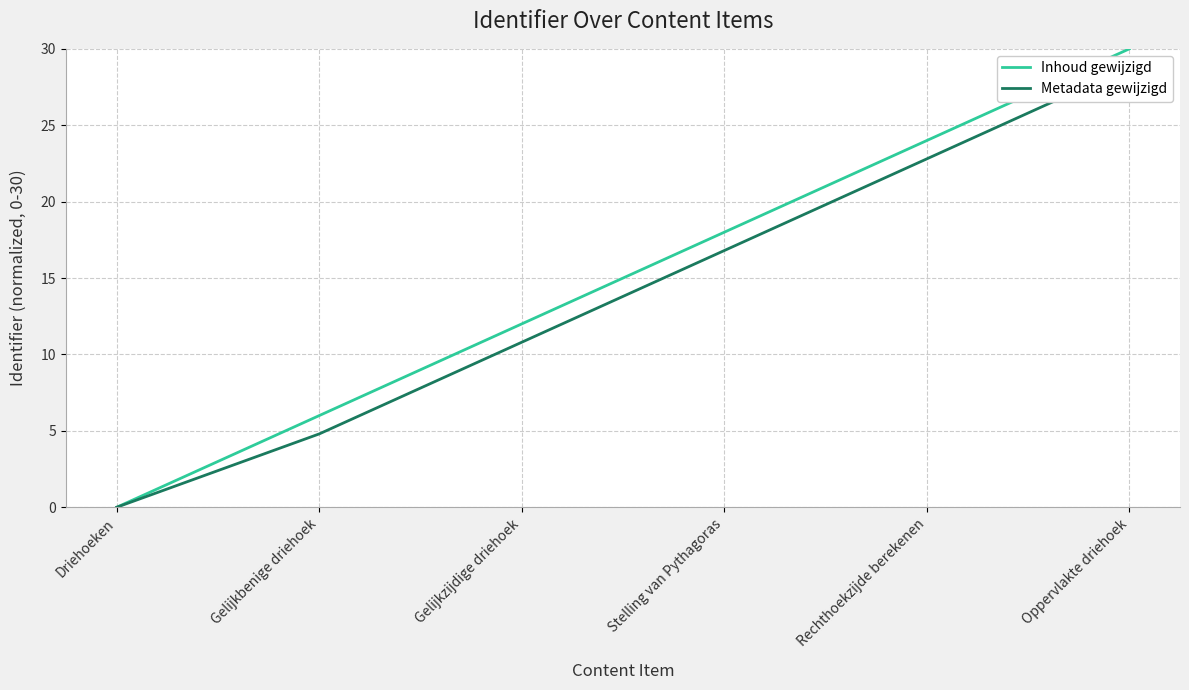

True or false: Inhoud gewijzigd and Metadata gewijzigd cross at least once.

False